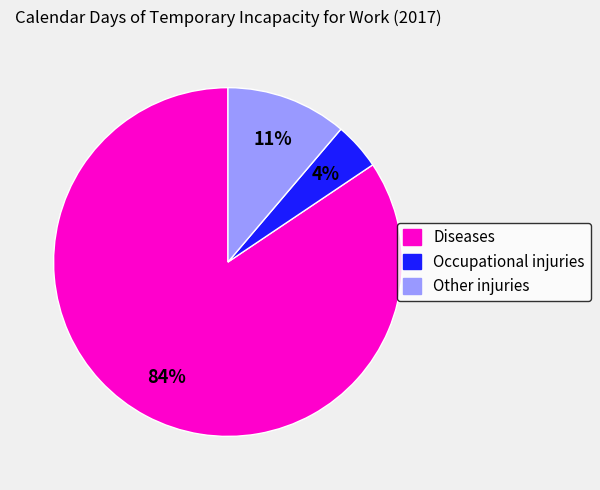

To the nearest percent, what percentage of the pie is Occupational injuries?

4%